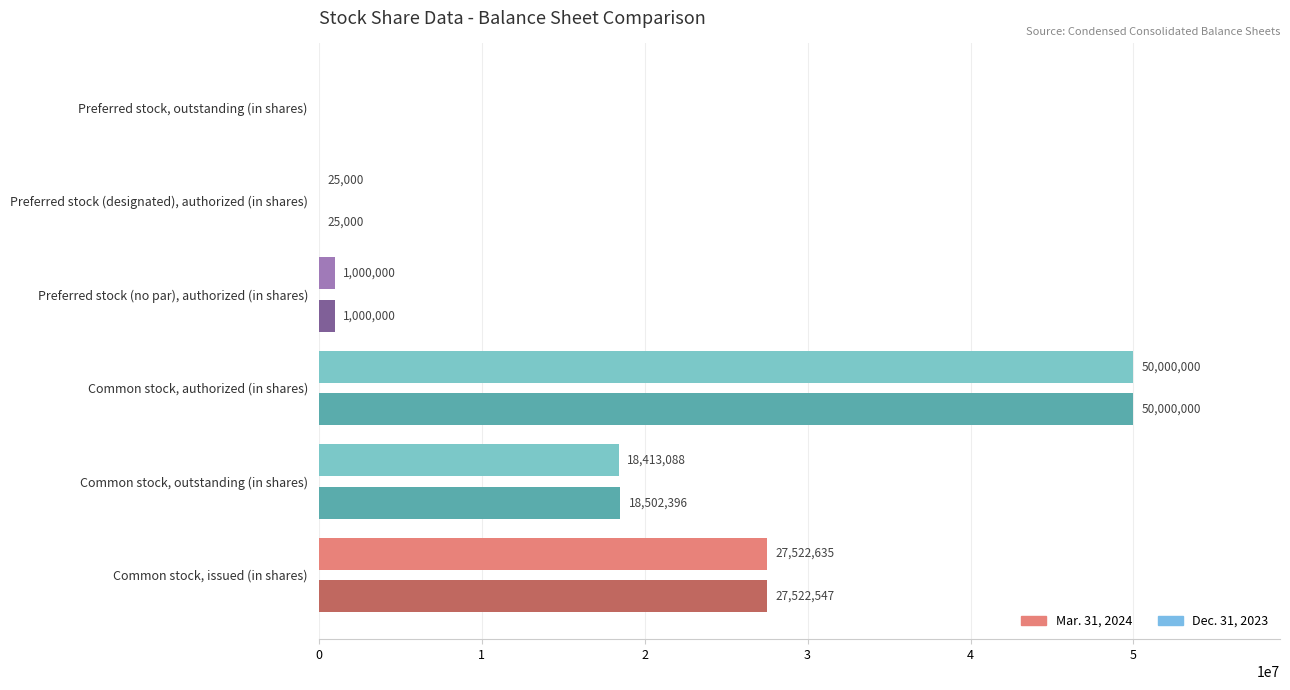

What is the total value across all series at Common stock, authorized (in shares)?

100000000